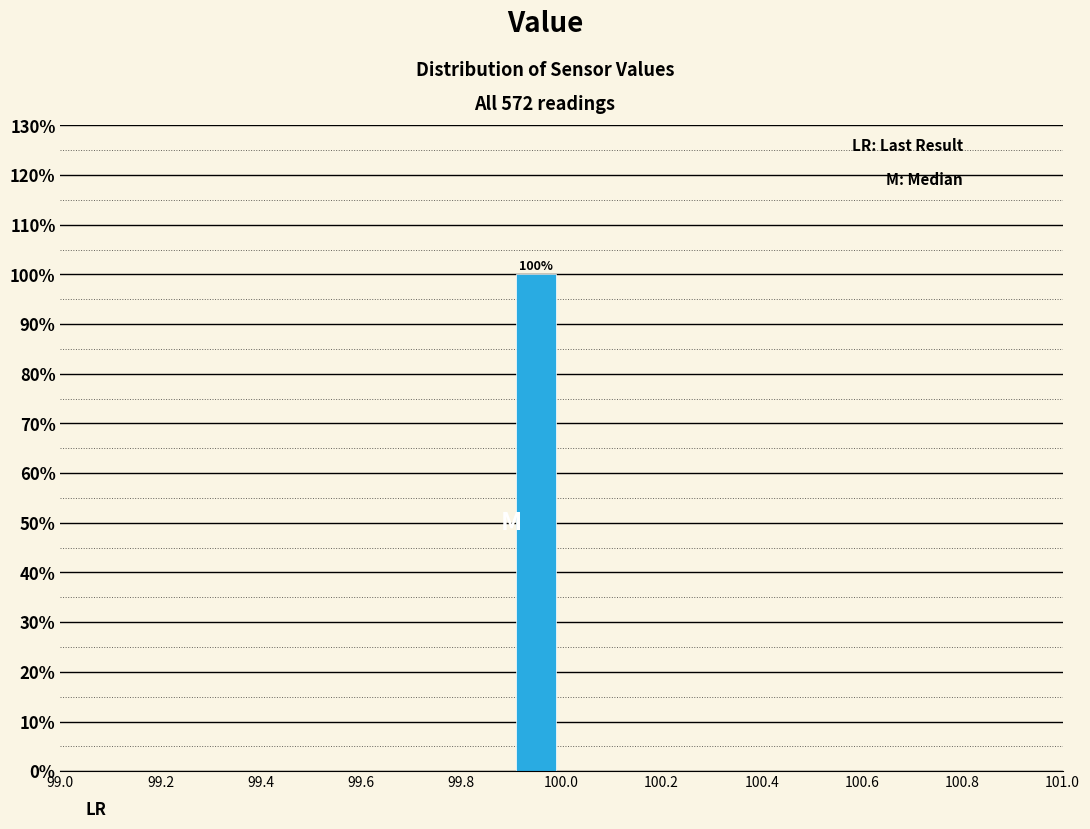

Over which range of the x-axis is the bar tallest?

99.9 to 100.0